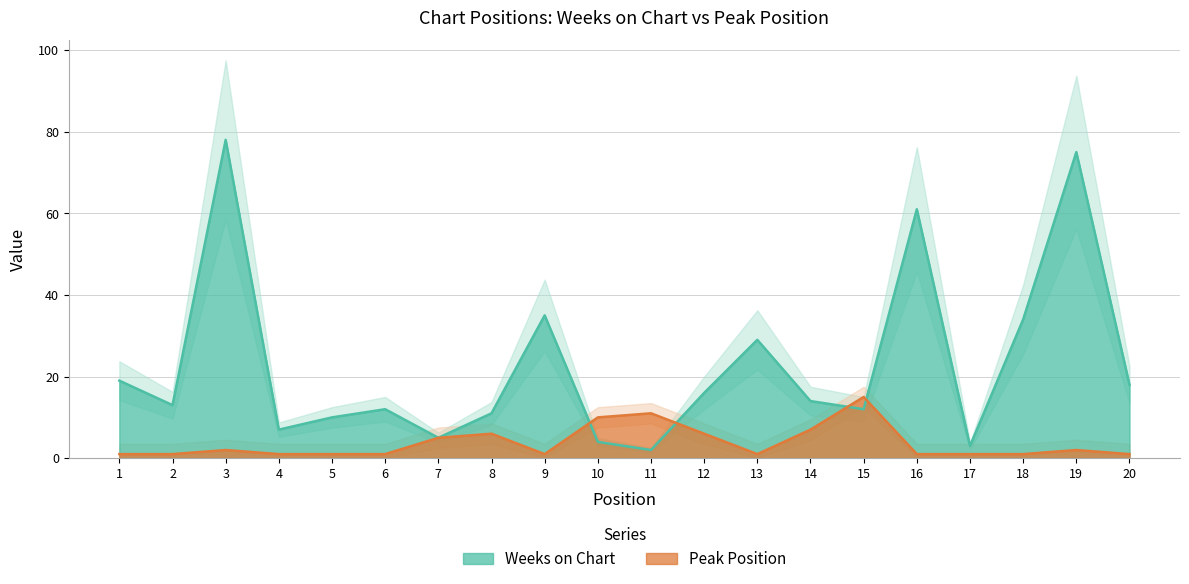

What is the spread (max minus min) of values at 3?

76